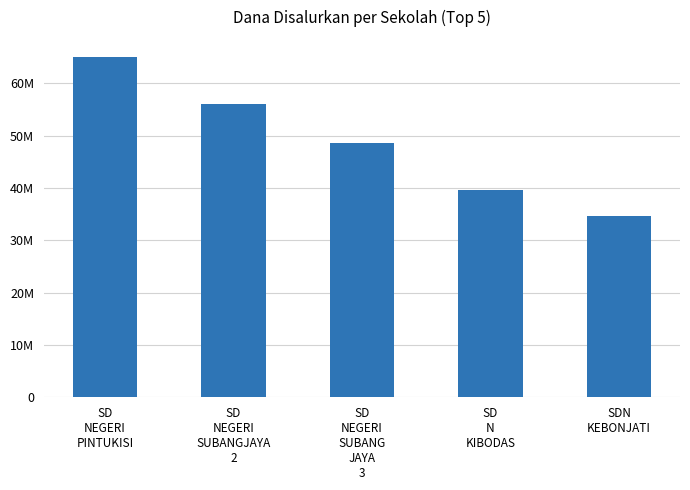

Approximately how many times larger is the value at SD
NEGERI
SUBANGJAYA
2 compared to SD
N
KIBODAS?

1.4